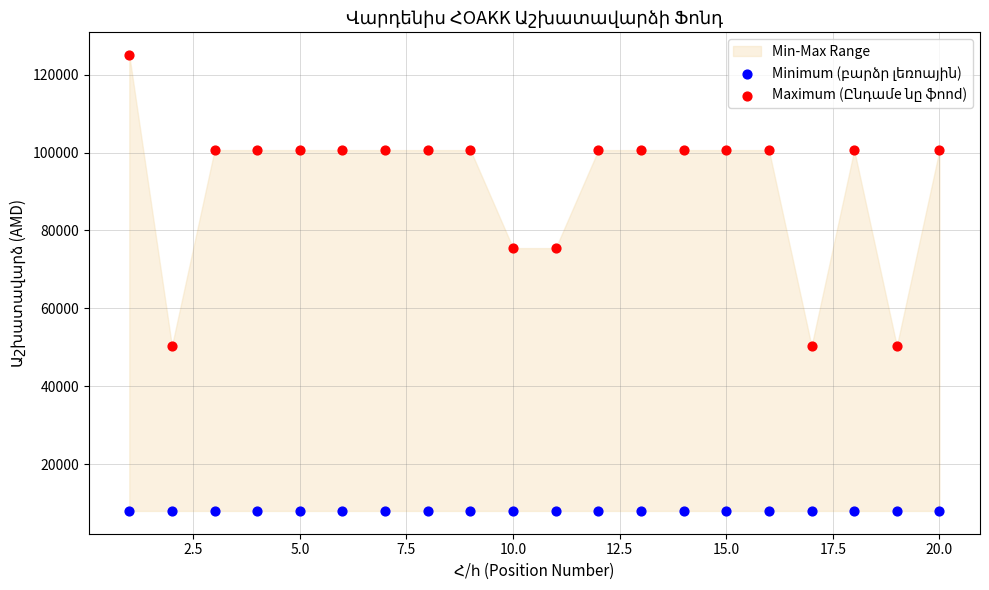

Which series contains the highest Y value?

Maximum (Ընդամe նը ֆոnd)